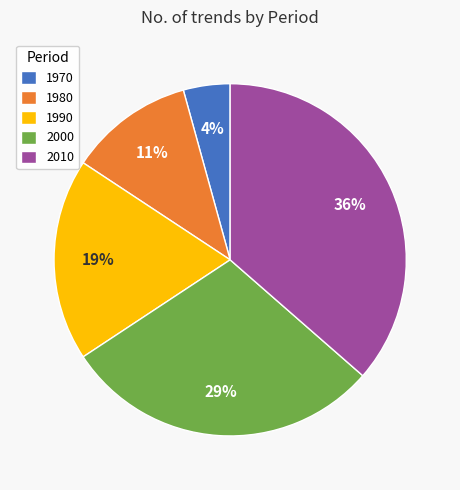

Count the number of slices in the pie.

5